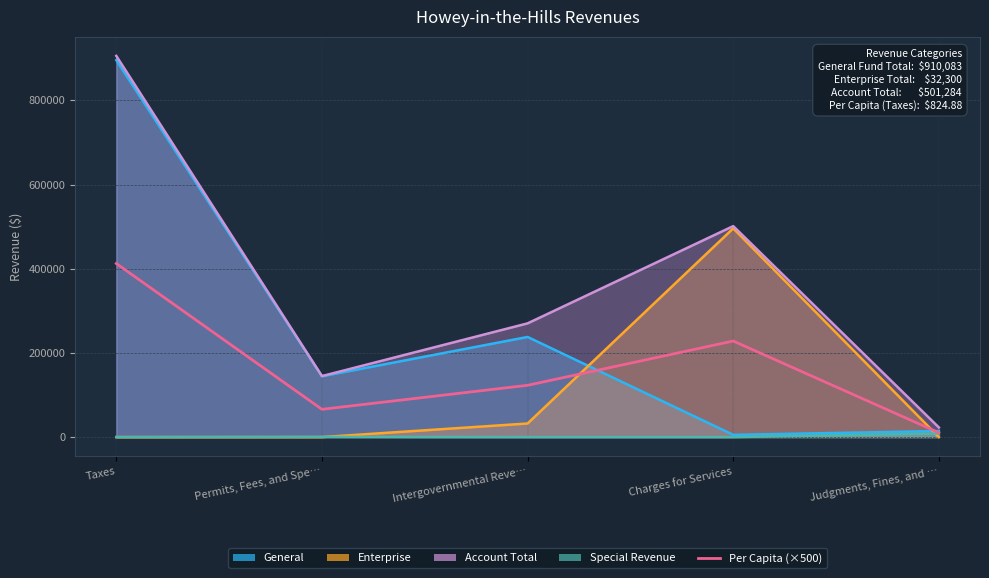

Which category has the highest value across all series?

Taxes